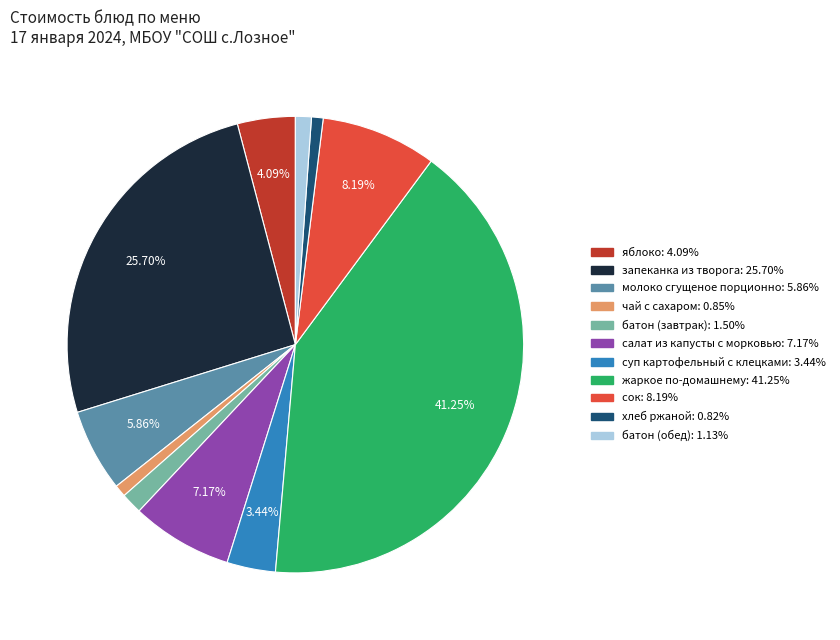

What is the ratio of the value at чай с сахаром to the value at суп картофельный с клецками?

0.2